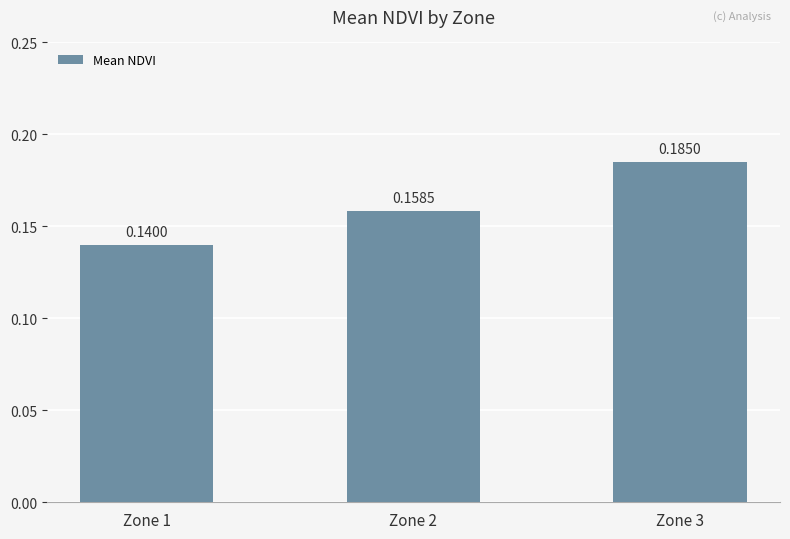

How many categories are shown in the chart?

3